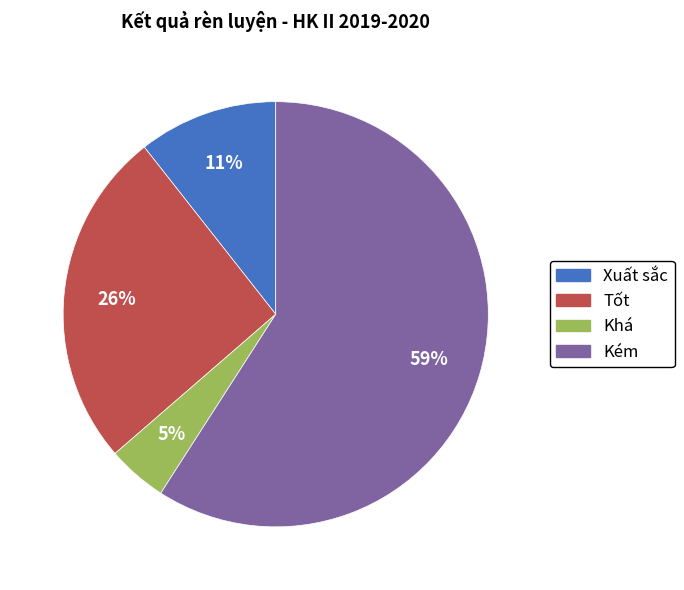

Which has a higher value, Tốt or Kém?

Kém